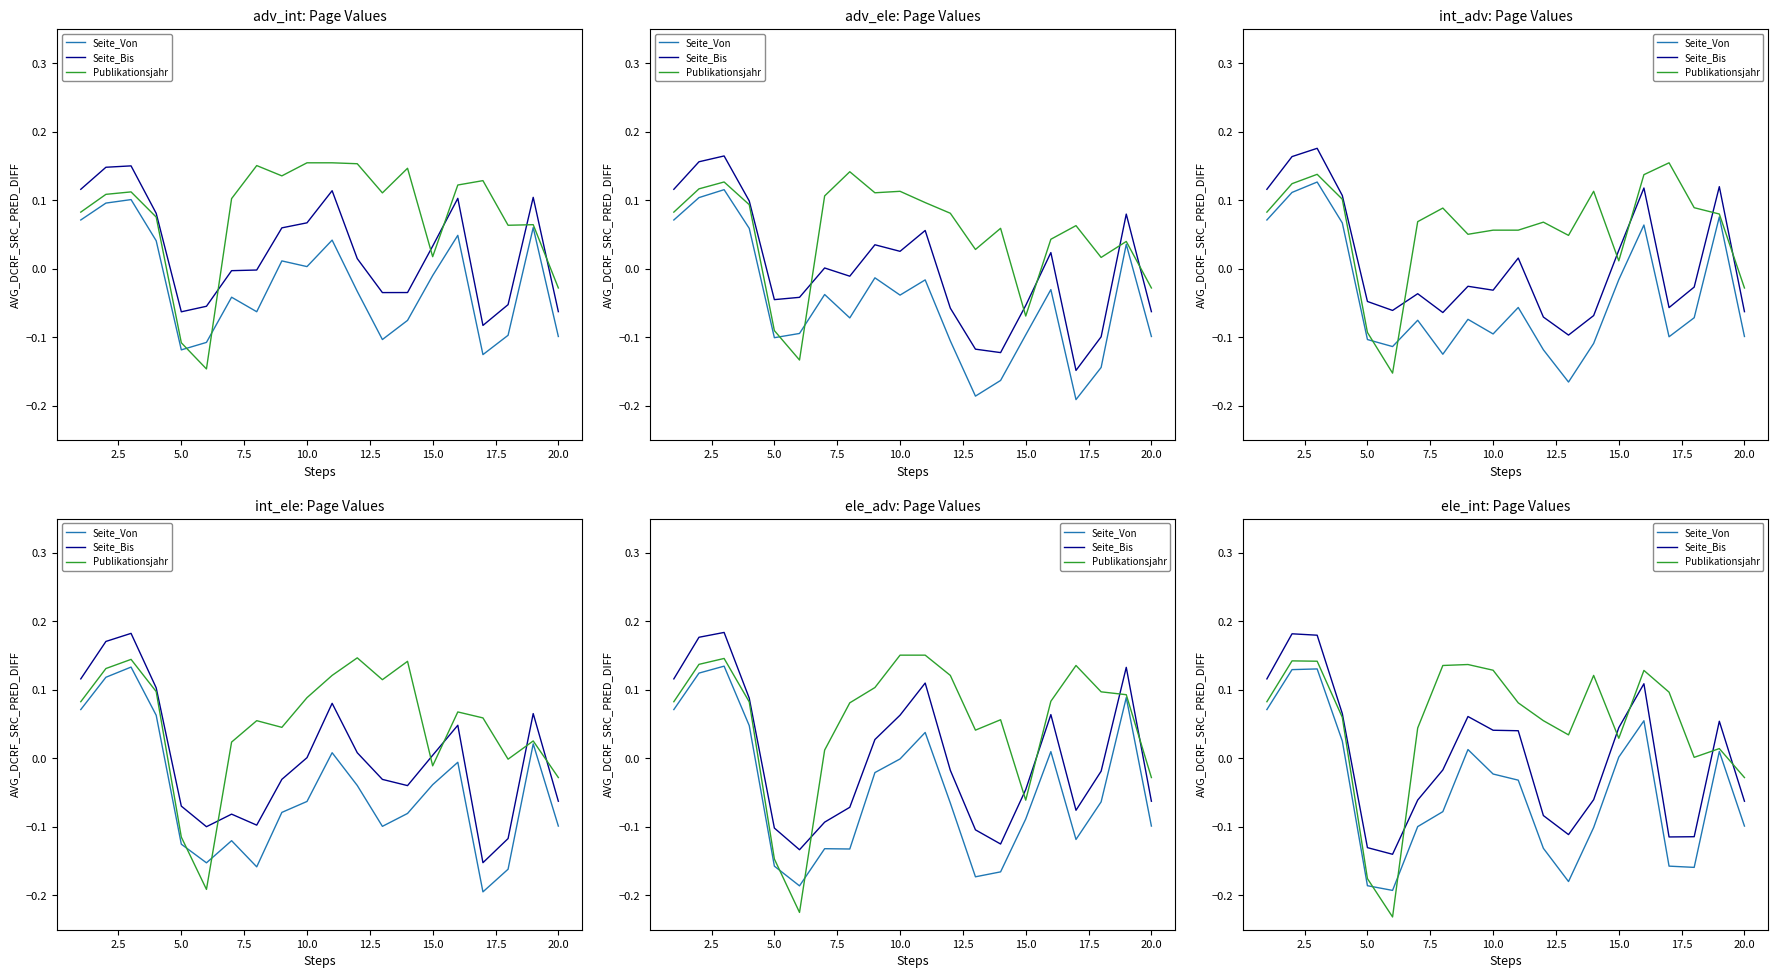

How many values in the Publikationsjahr series are below 0?

3